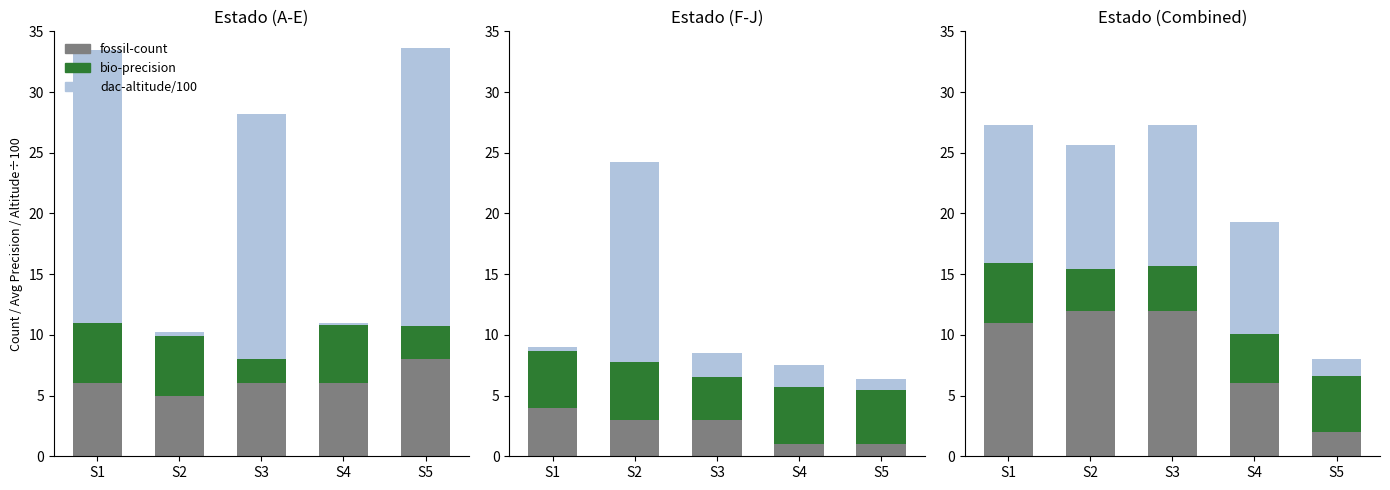

Is it true that dac-altitude/100 equals 11.6 at S3?

True